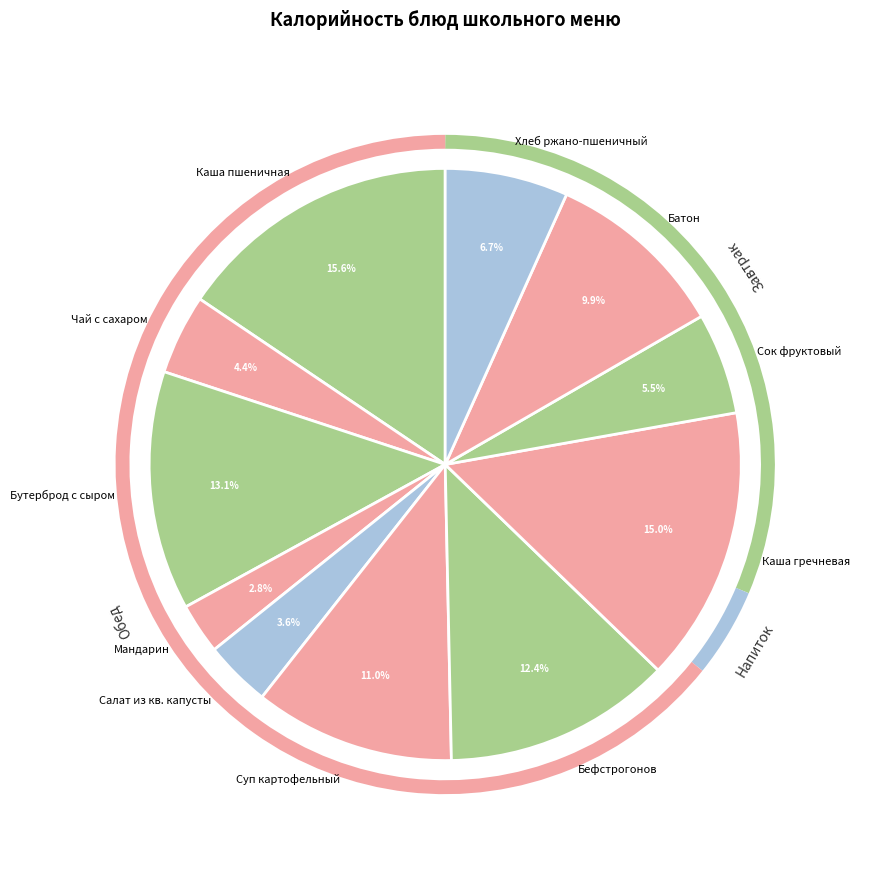

Does any single category account for the majority?

No